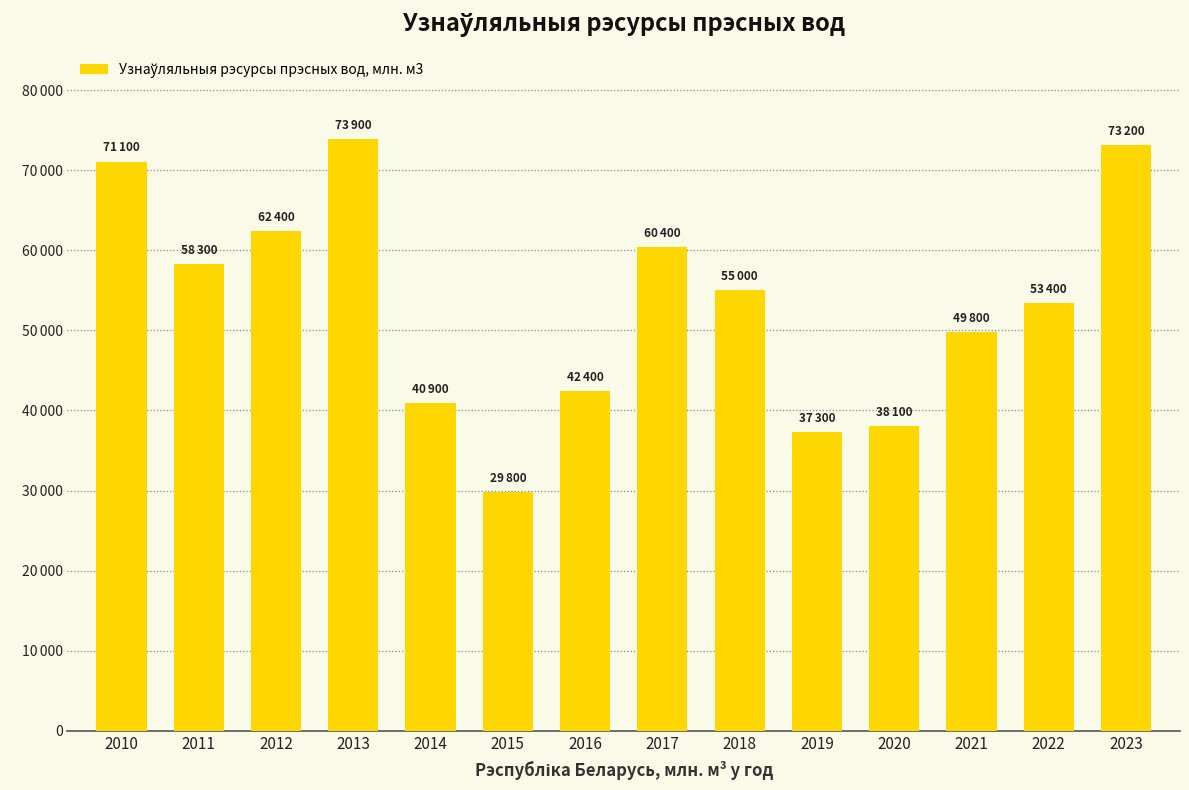

Rank the categories by value from lowest to highest.

2015, 2019, 2020, 2014, 2016, 2021, 2022, 2018, 2011, 2017, 2012, 2010, 2023, 2013